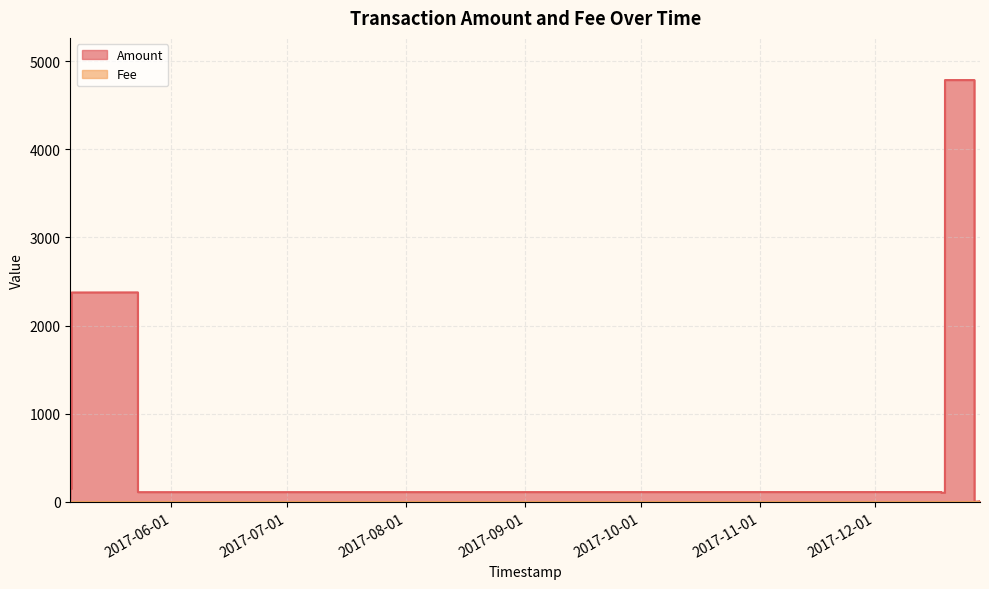

What is the change in value from 2017-05-06 01:53:51 to 2017-12-19 03:14:51?

+2409.6